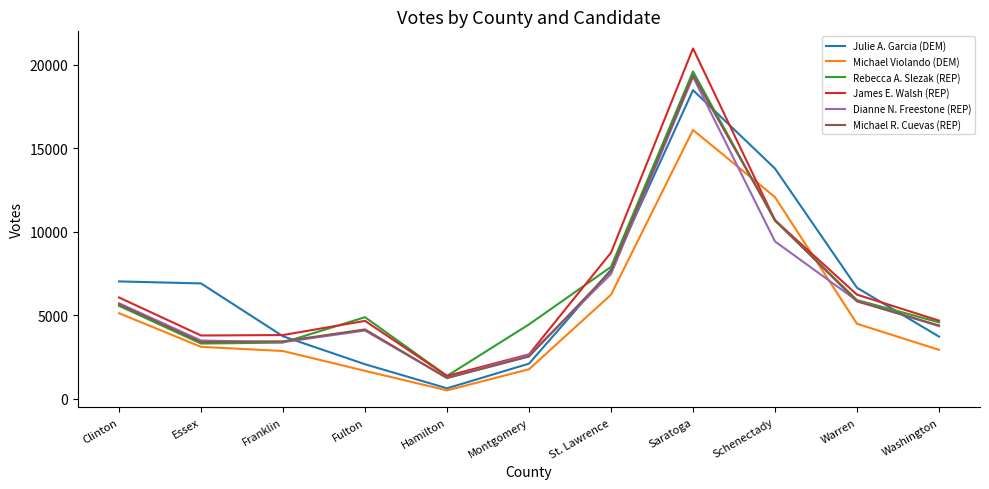

The Julie A. Garcia (DEM) series shows 6090 at Franklin. True or false?

False